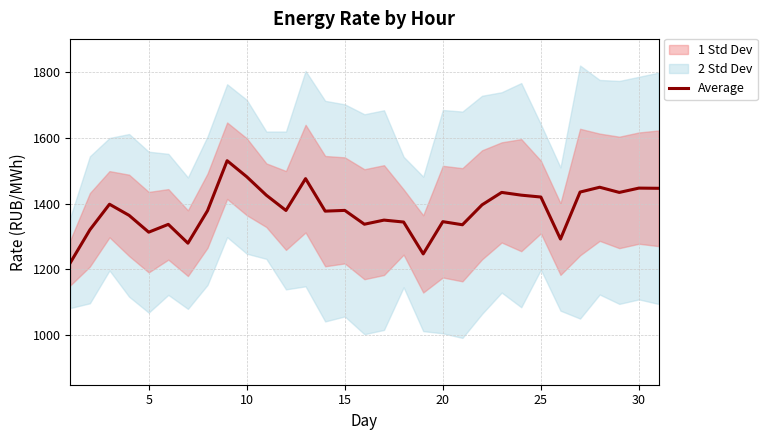

What is the difference between the second highest and minimum values?

261.1